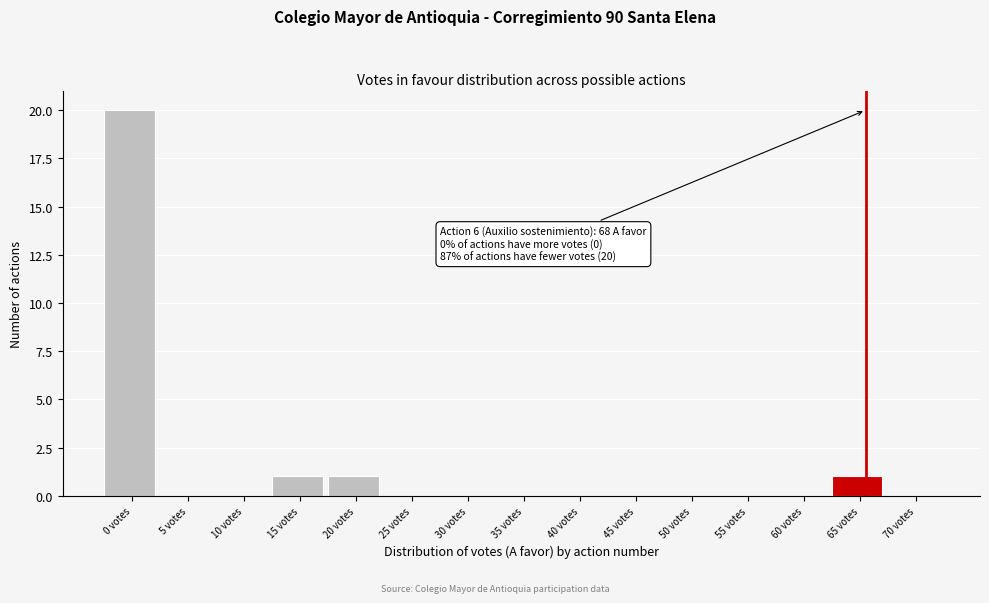

Reading right to left, what are all the values shown in this chart?

70 votes=0	65 votes=1	60 votes=0	55 votes=0	50 votes=0	45 votes=0	40 votes=0	35 votes=0	30 votes=0	25 votes=0	20 votes=1	15 votes=1	10 votes=0	5 votes=0	0 votes=20